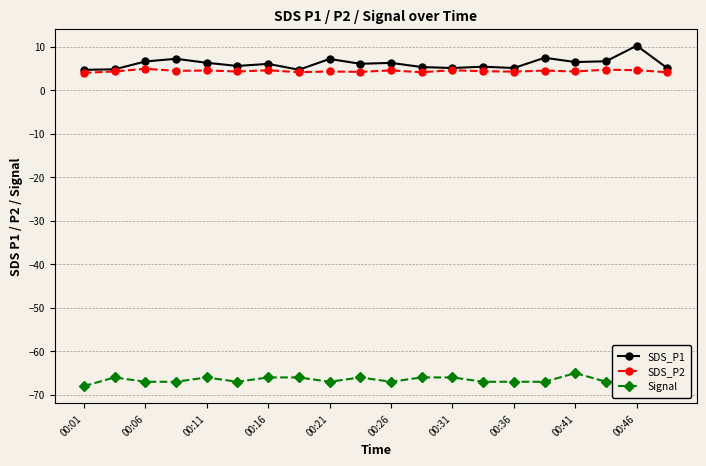

What is the value of the SDS_P2 point at the 5th from the left?

4.5